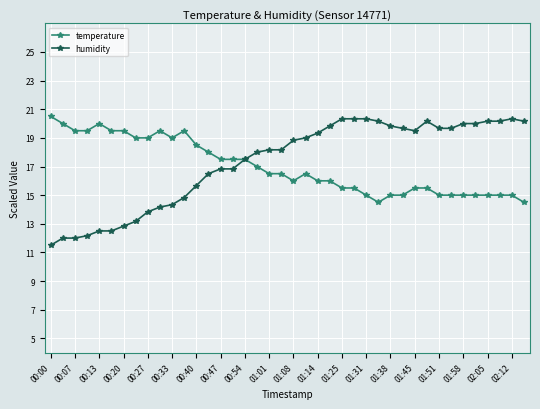

What is the value of the temperature point at the 38th from the left?

15.0